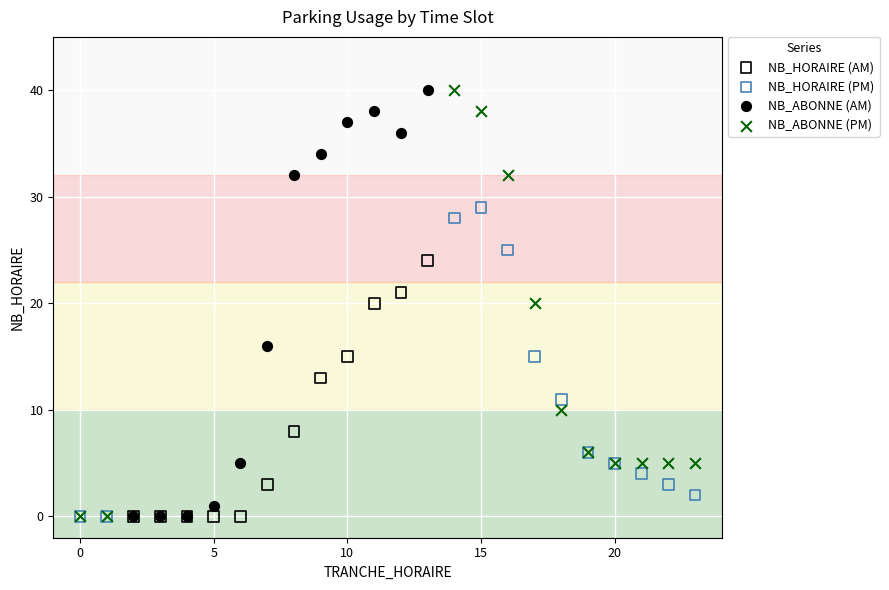

What are all the series names shown in the legend?

NB_HORAIRE (AM), NB_HORAIRE (PM), NB_ABONNE (AM), NB_ABONNE (PM)